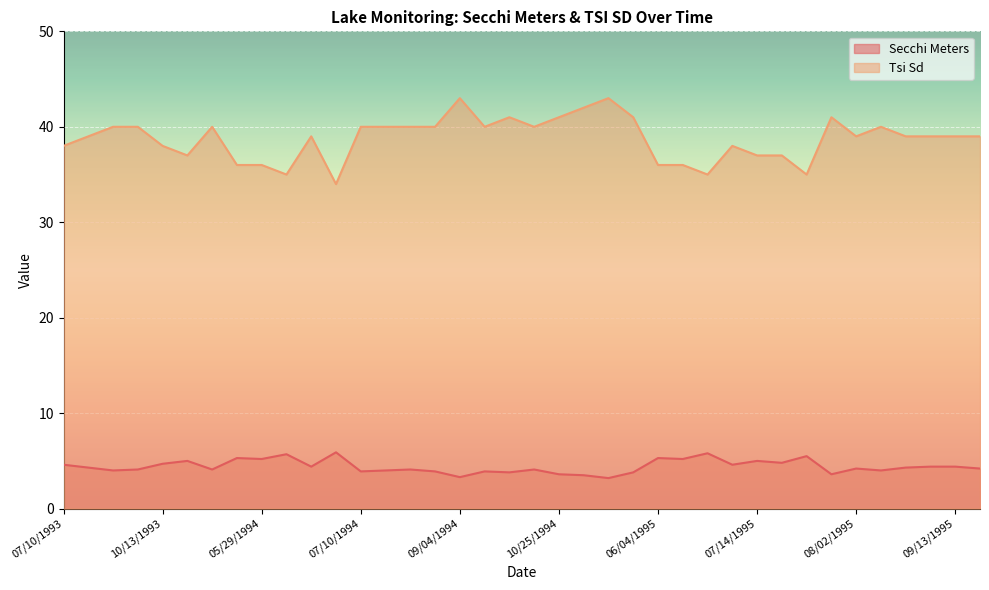

Where is the first local minimum for Tsi Sd?

04/24/1994